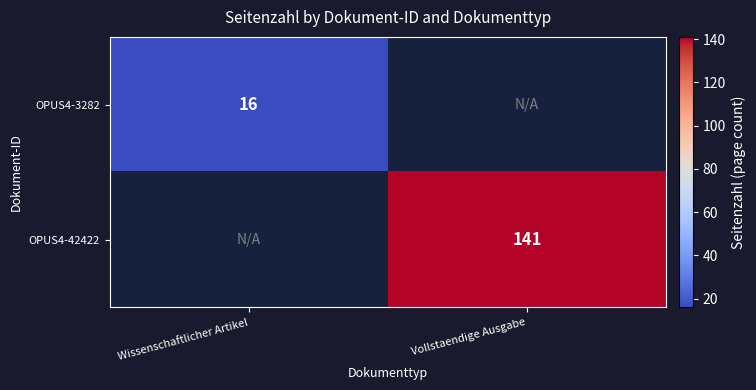

The value of OPUS4-3282 at Wissenschaftlicher Artikel is 5. True or false?

False